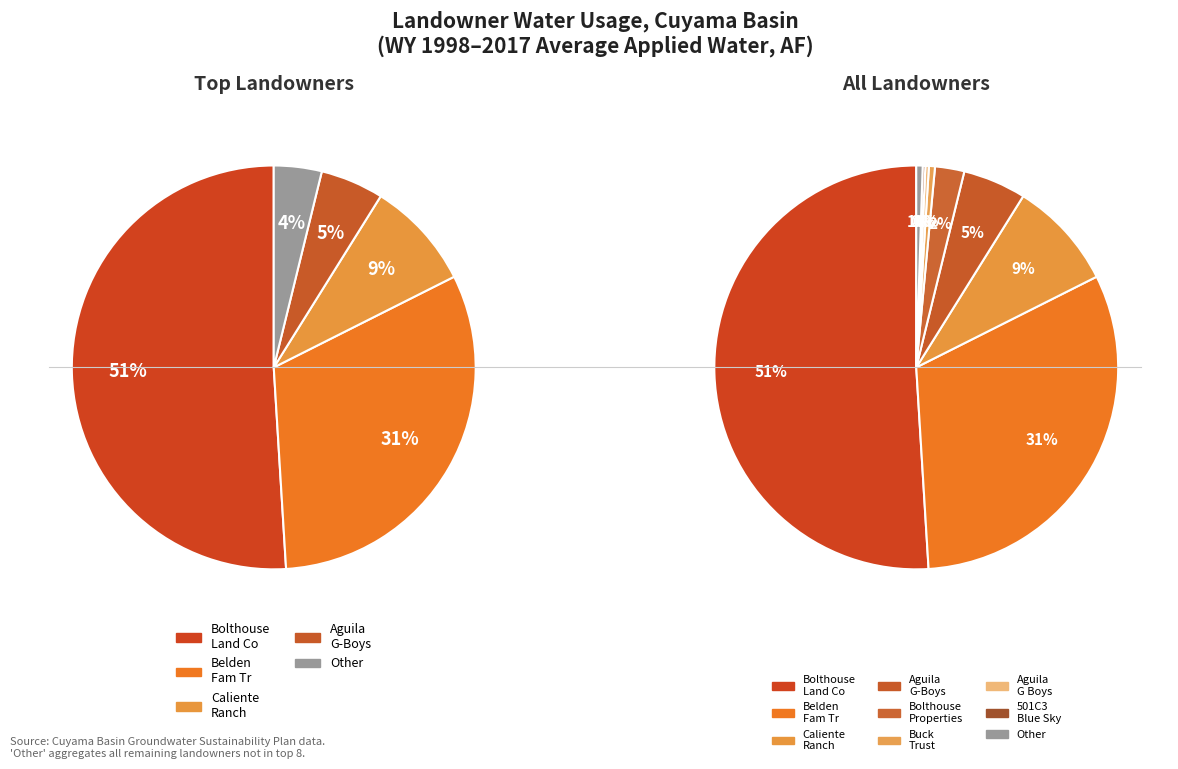

To the nearest percent, what portion does CALIENTE RANCH CUYAMA LLC represent?

9%